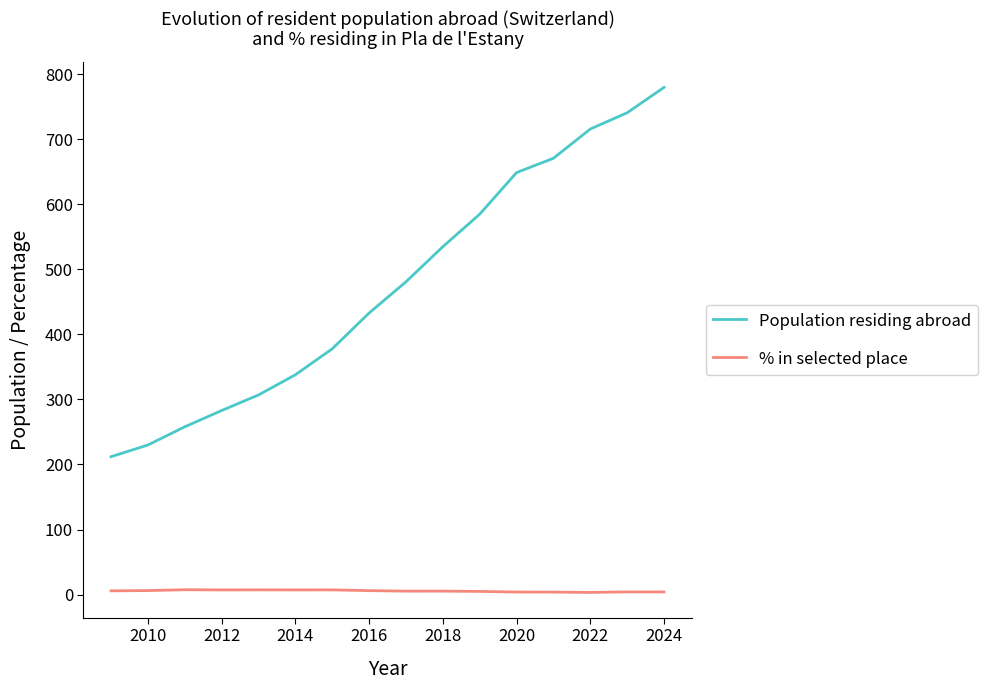

What is the average value of the Population residing abroad series?

474.8